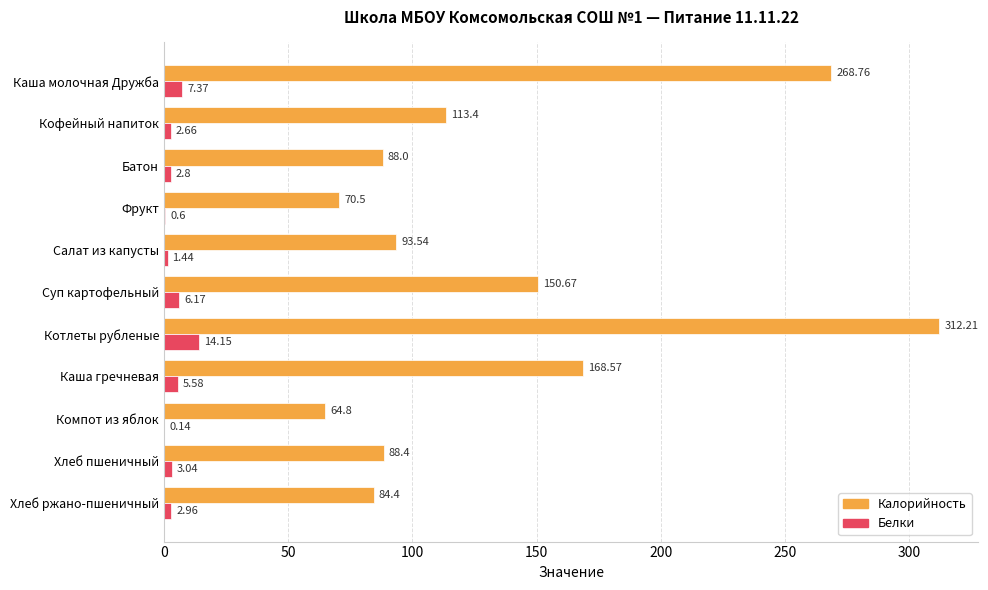

At which category does the chart reach its peak across all series?

Котлеты рубленые